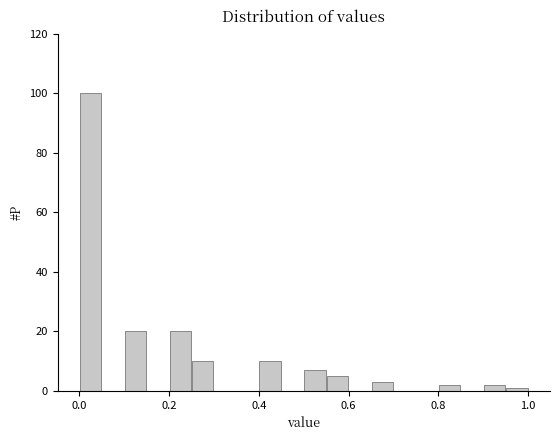

Around what value on the x-axis is the tallest bar? Give the approximate position of its centre, as read against the axis.

0.02